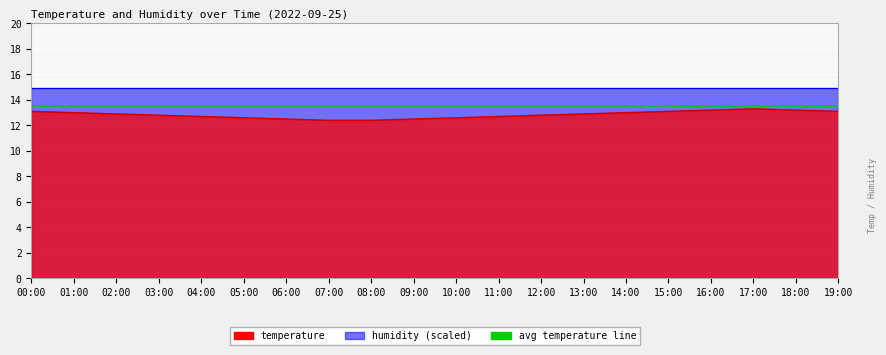

Which category has the highest value across all series?

17:00